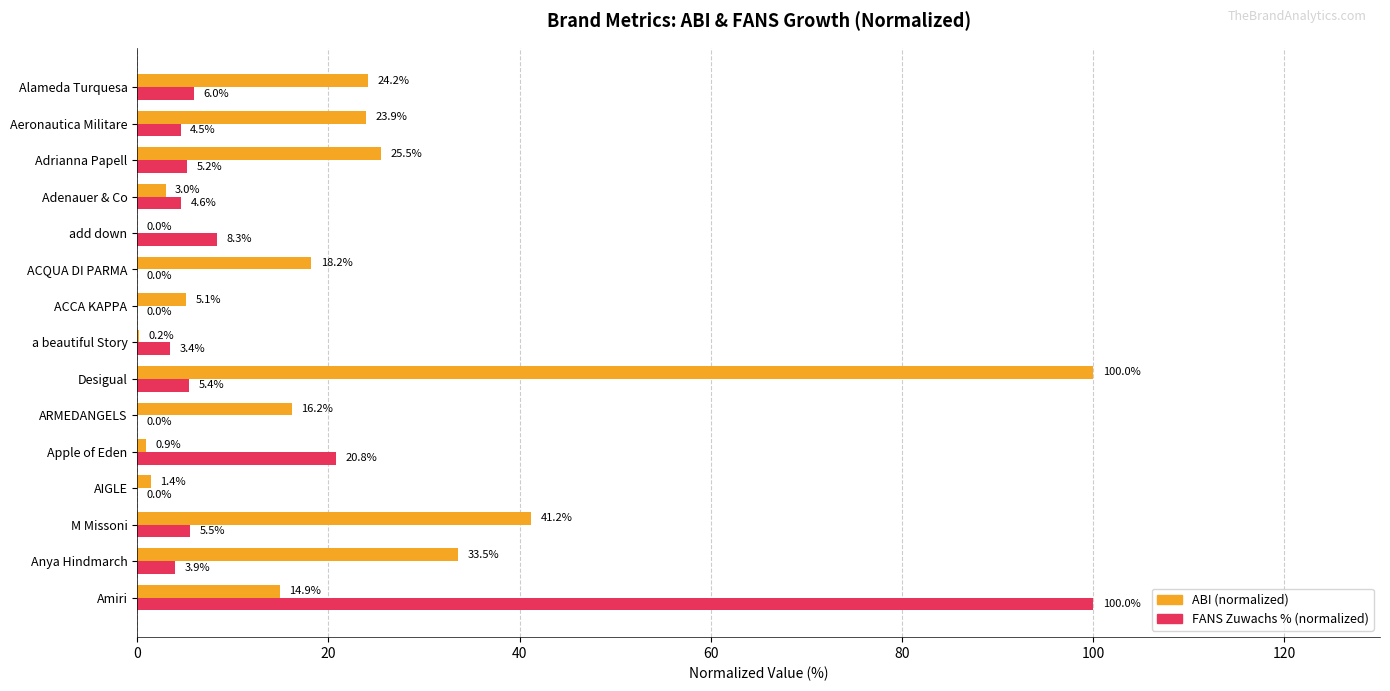

How many data points in ABI (normalized) are above 16?

8